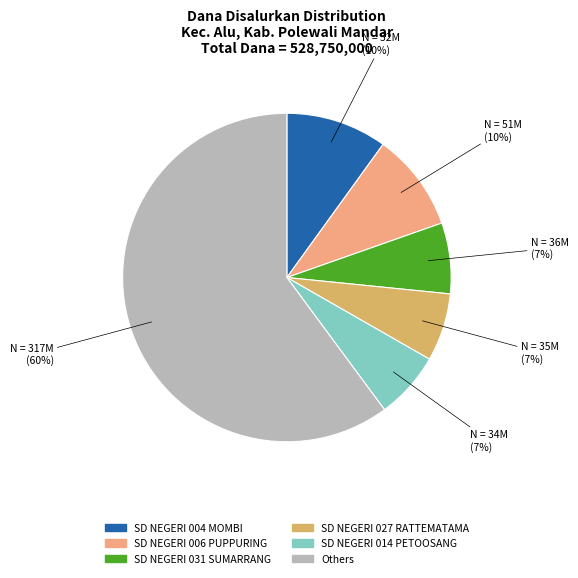

To the nearest percent, what is the average slice percentage?

17%